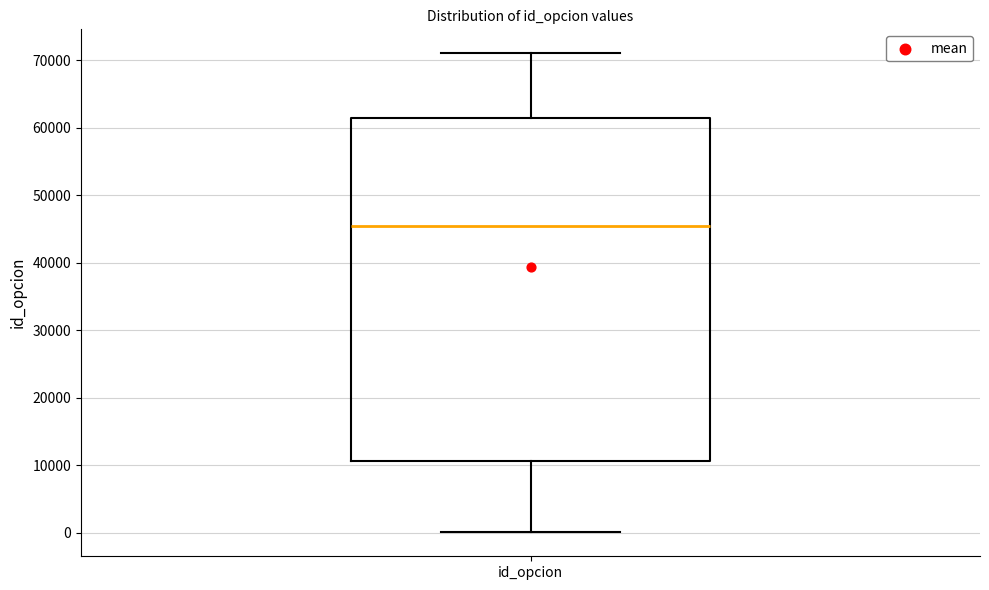

Read this box plot against the y-axis: the position of the median line, the range covered by the box, and the ends of both whiskers. The values are not printed on the chart, so give them approximately, as read against the axis.

median 45000, box 11000 to 61000, whiskers 0 to 71000